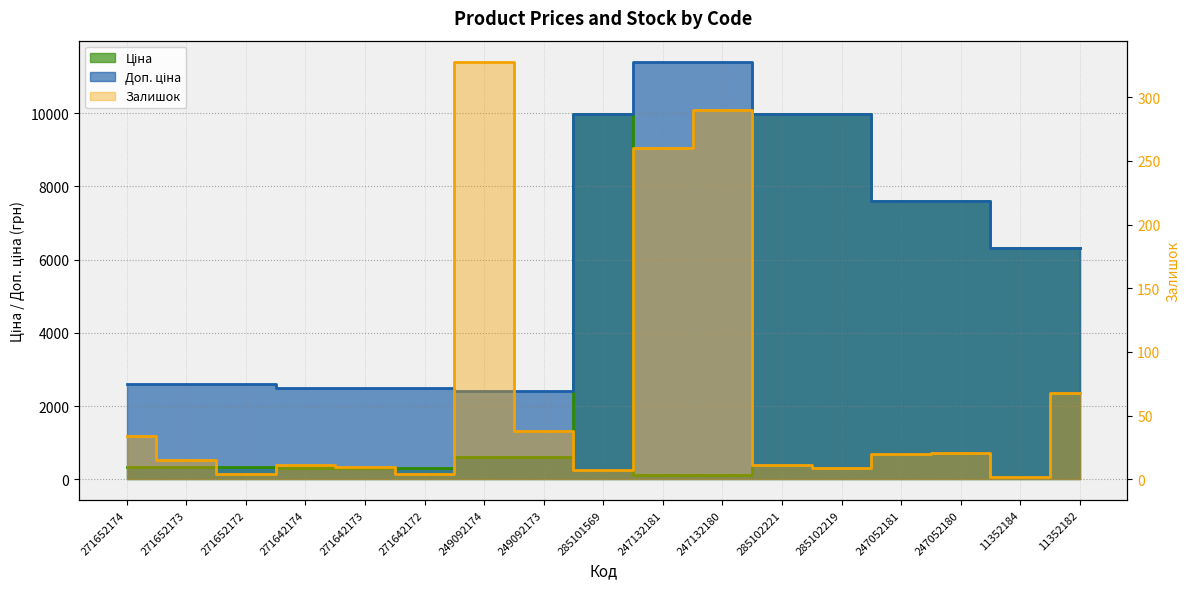

Where do Ціна and Залишок first cross each other?

285101569 and 247132181